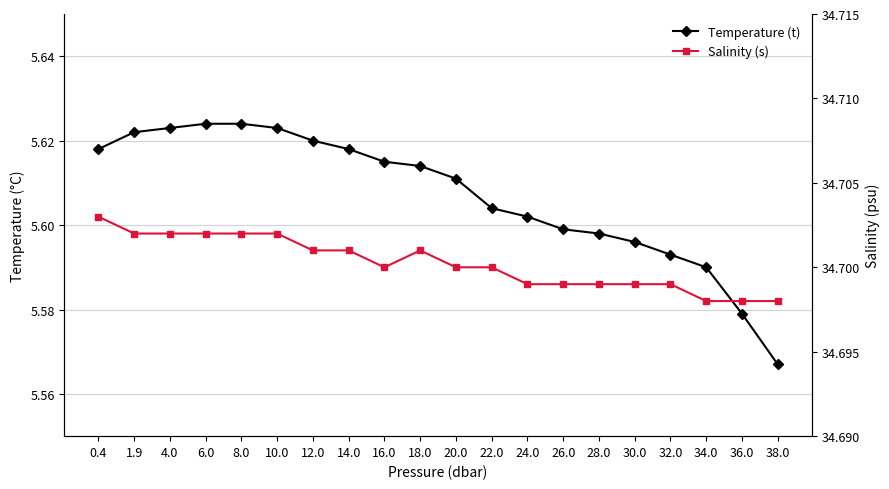

Does the chart display data point markers on the line(s)?

Yes